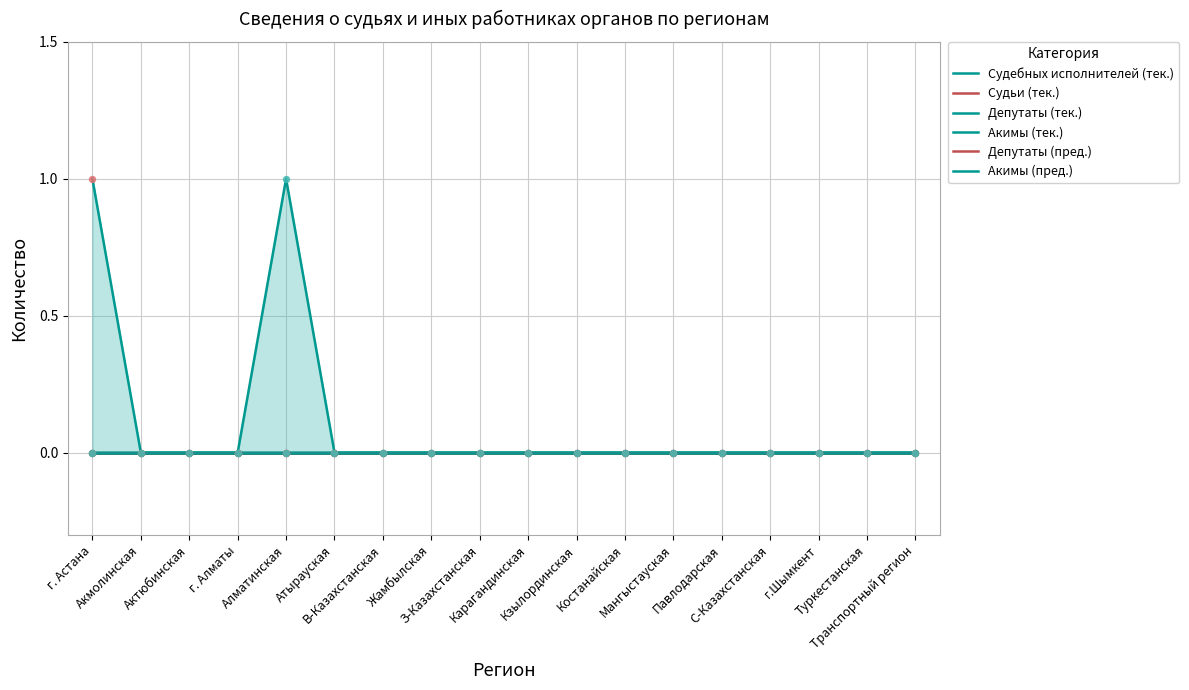

Which series has the largest total across all categories?

Судебных исполнителей (тек.)